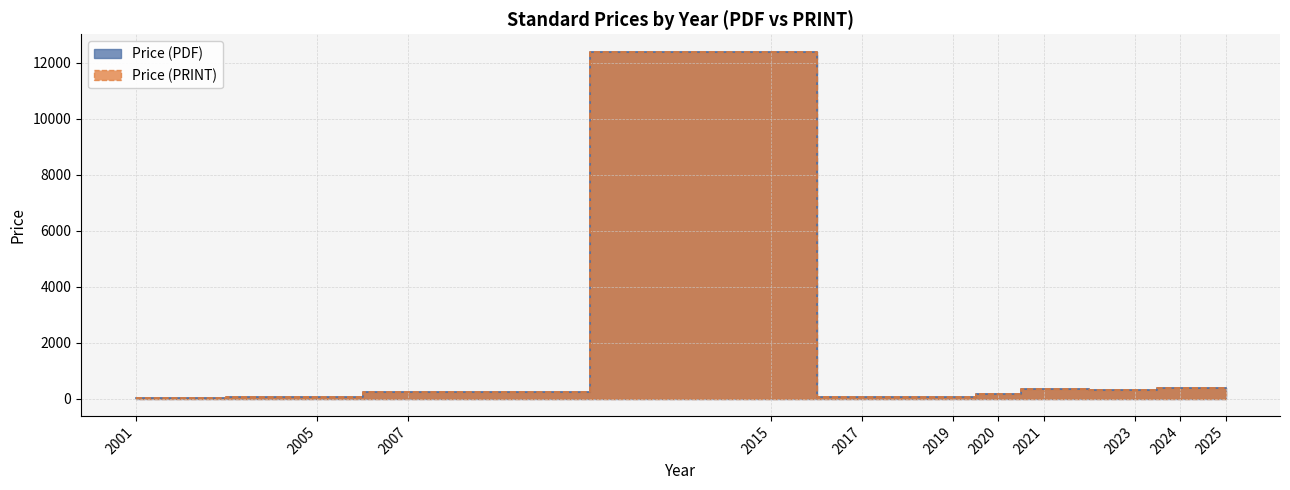

Does the chart have visible grid lines?

Yes